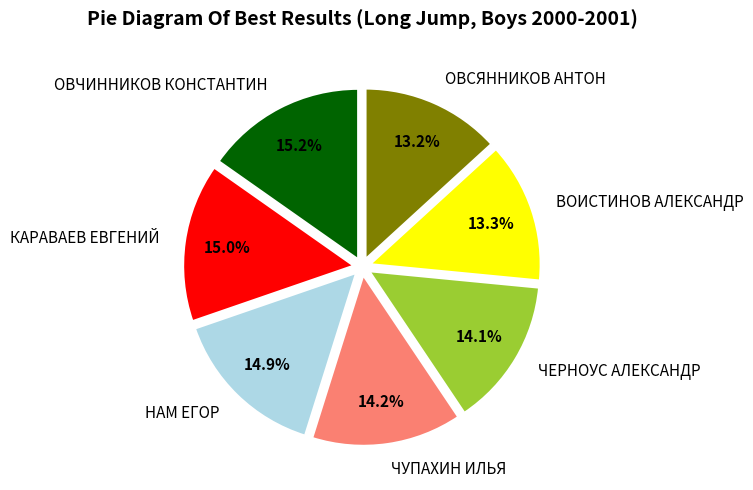

How many slices are in this pie chart?

7